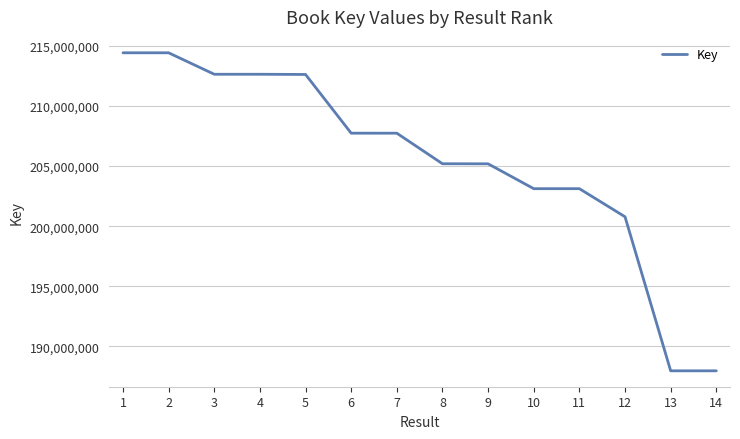

At which label is the value closest to 201194877?

12